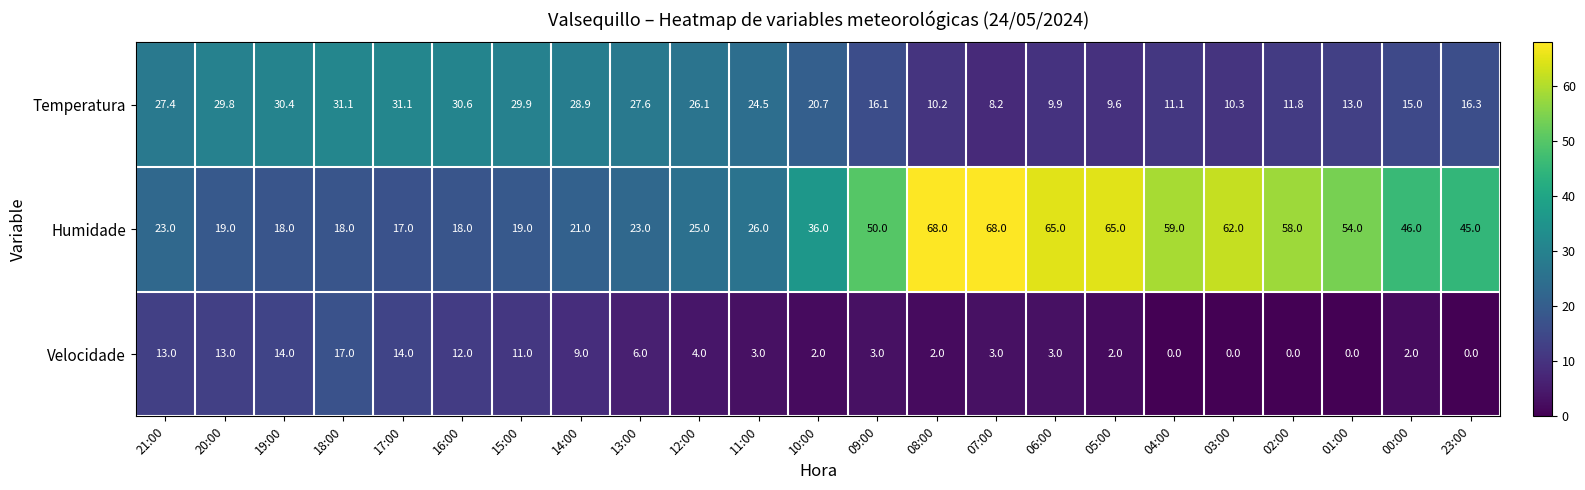

At which label does Velocidade reach its peak?

18:00